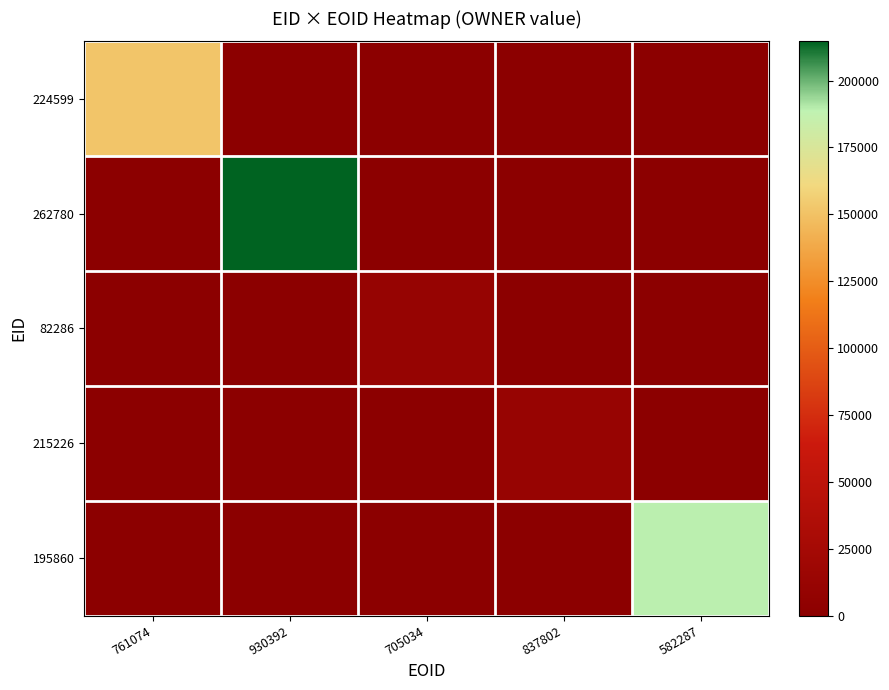

What is the spread (max minus min) of values at 761074?

151610